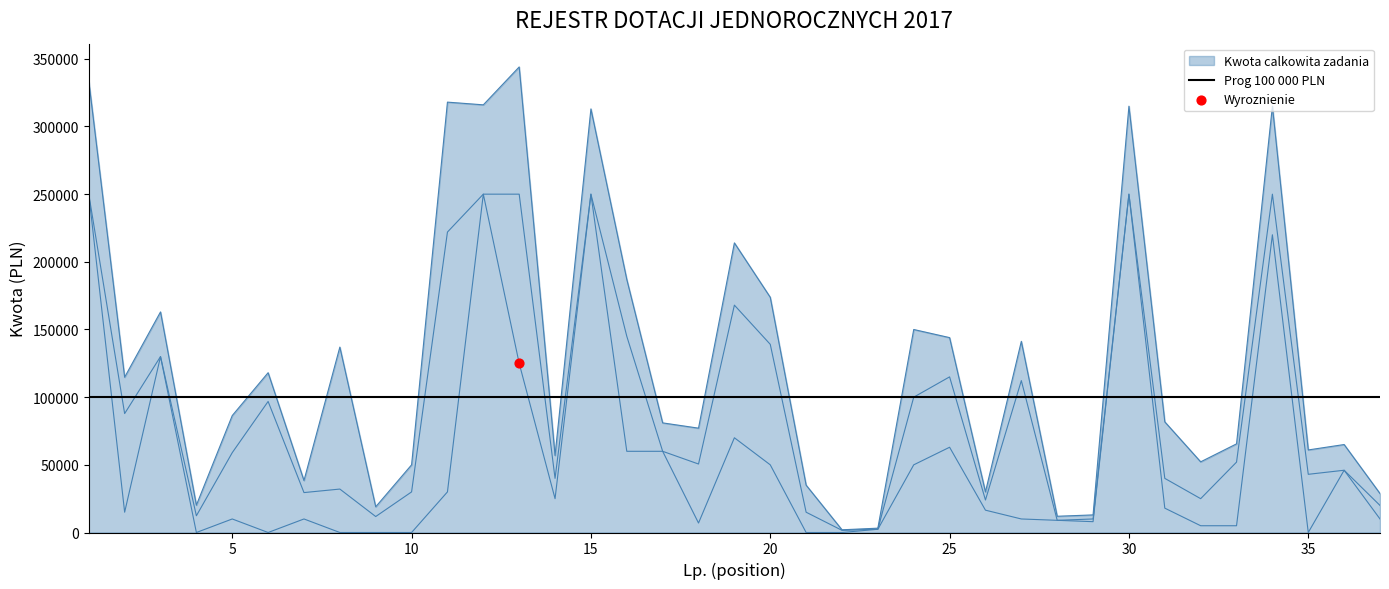

Which series reaches the maximum Y coordinate?

Kwota calkowita zadania